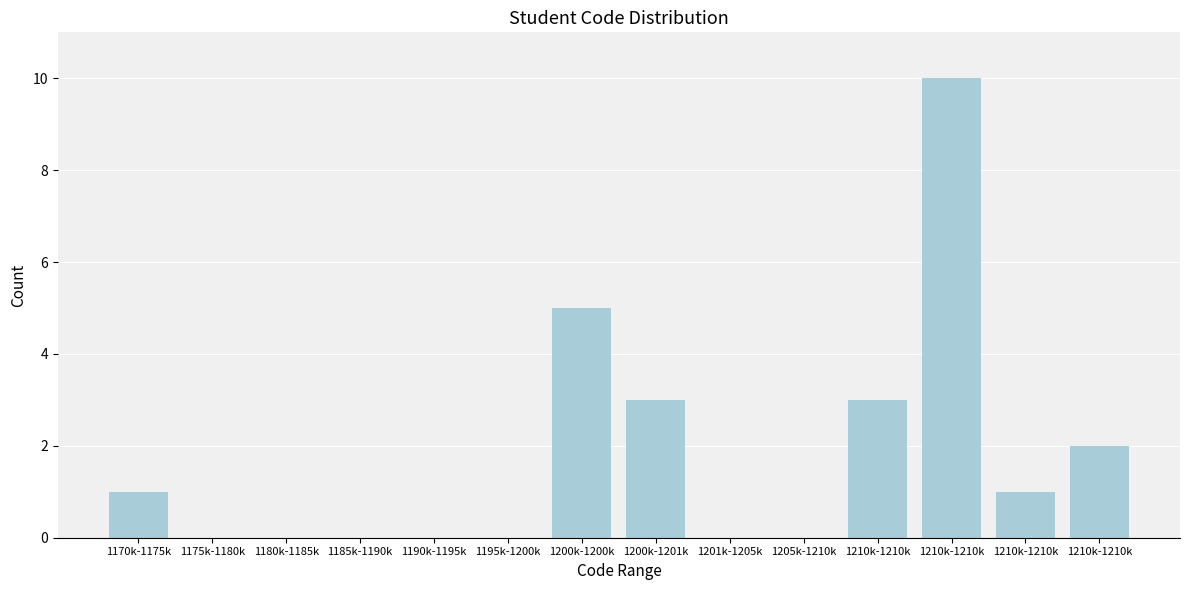

Count the number of data series in this chart.

1